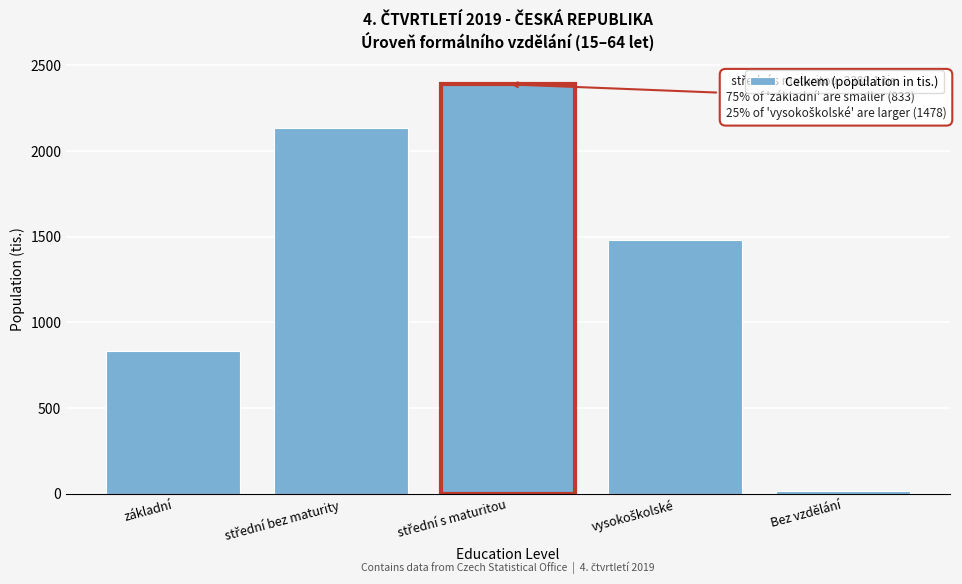

Reading left to right, extract all data points from this chart.

833.1	2131.4	2389.1	1478.2	14.7